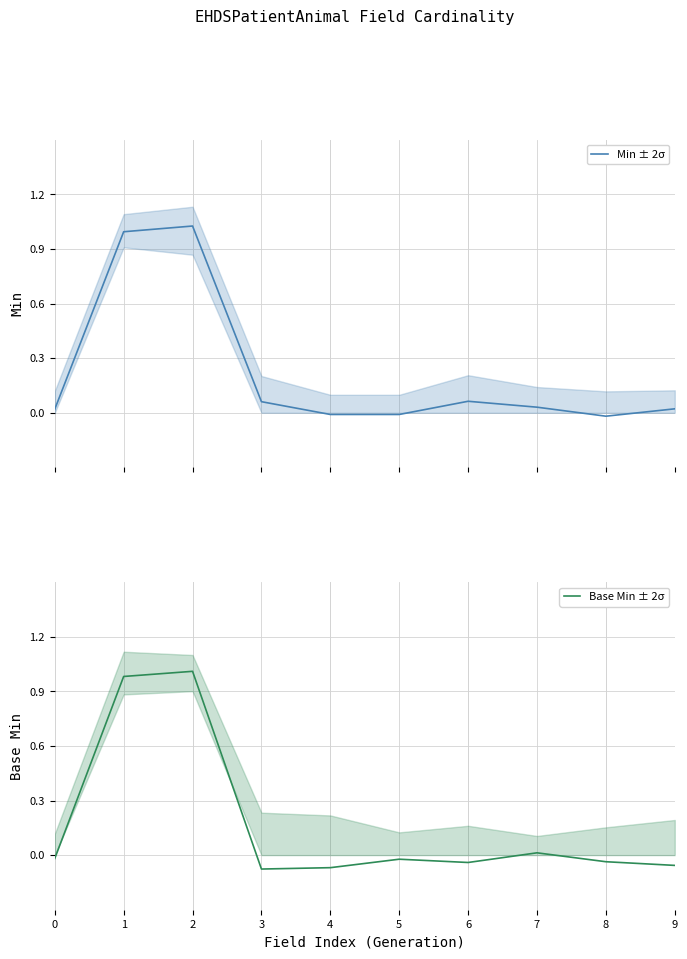

Which category has the lowest value in the Base Min ± 2σ series?

3